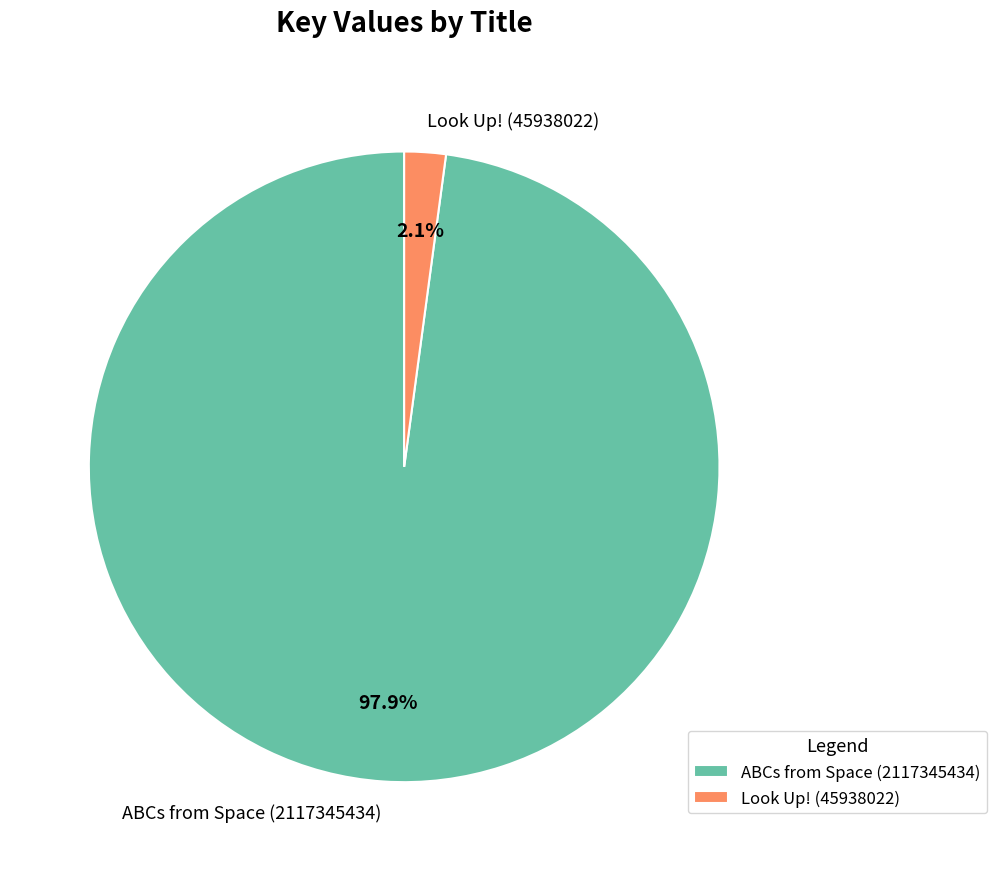

Rank the categories by value from highest to lowest.

ABCs from Space (2117345434), Look Up! (45938022)